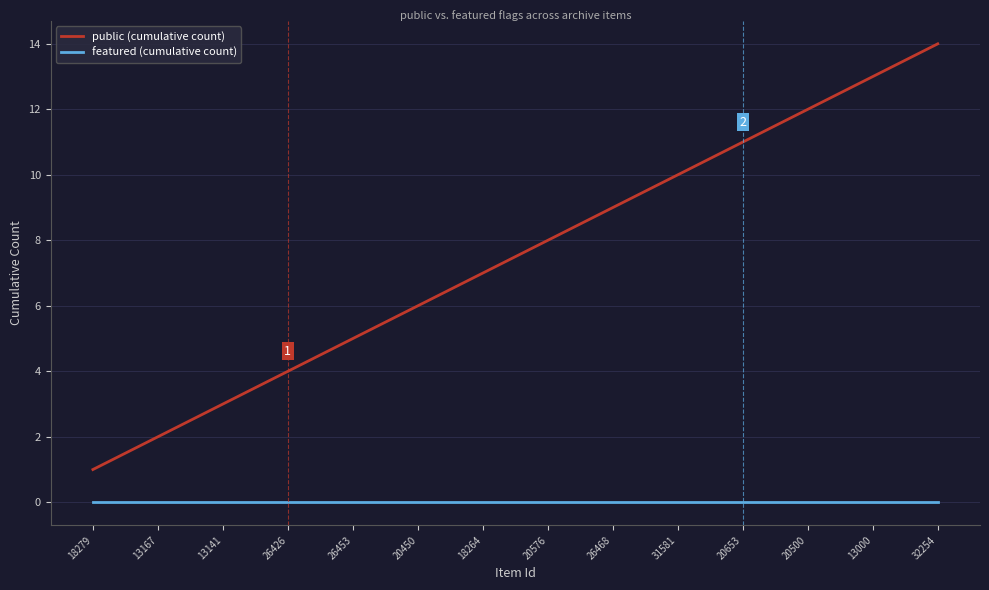

What is the greatest value displayed?

14